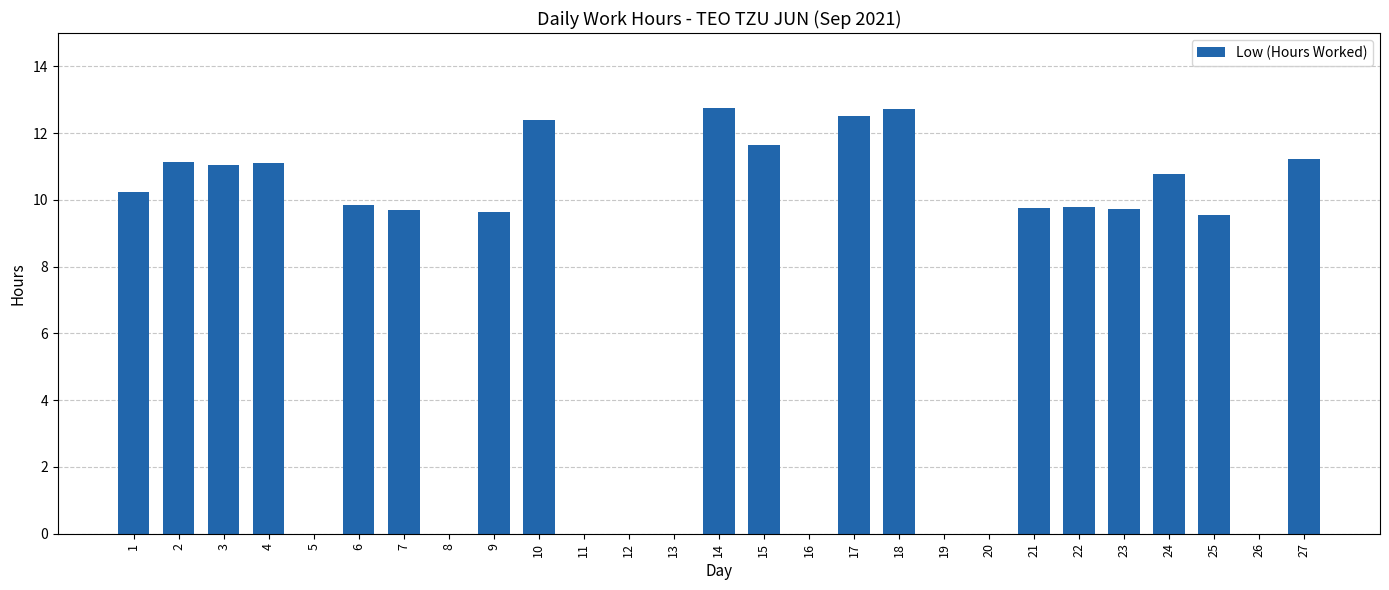

What is the maximum value shown in the chart?

12.8